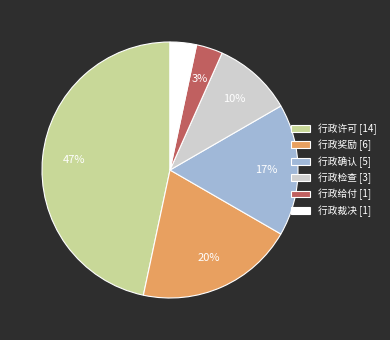

Is the sum of 行政许可 [14] and 行政奖励 [6] greater than half?

Yes